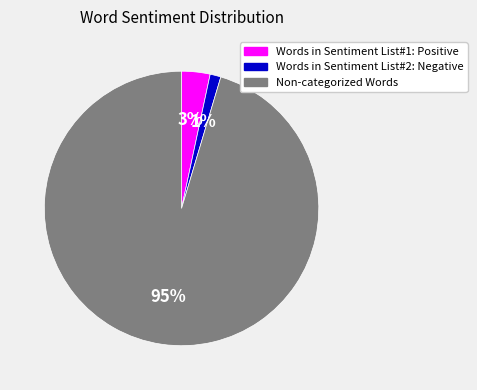

Count the number of slices in the pie.

3